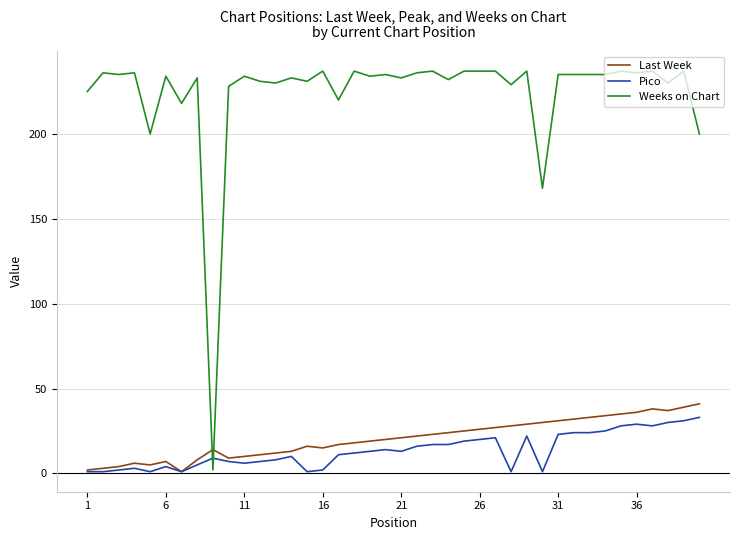

What is the highest value of the Weeks on Chart series?

237